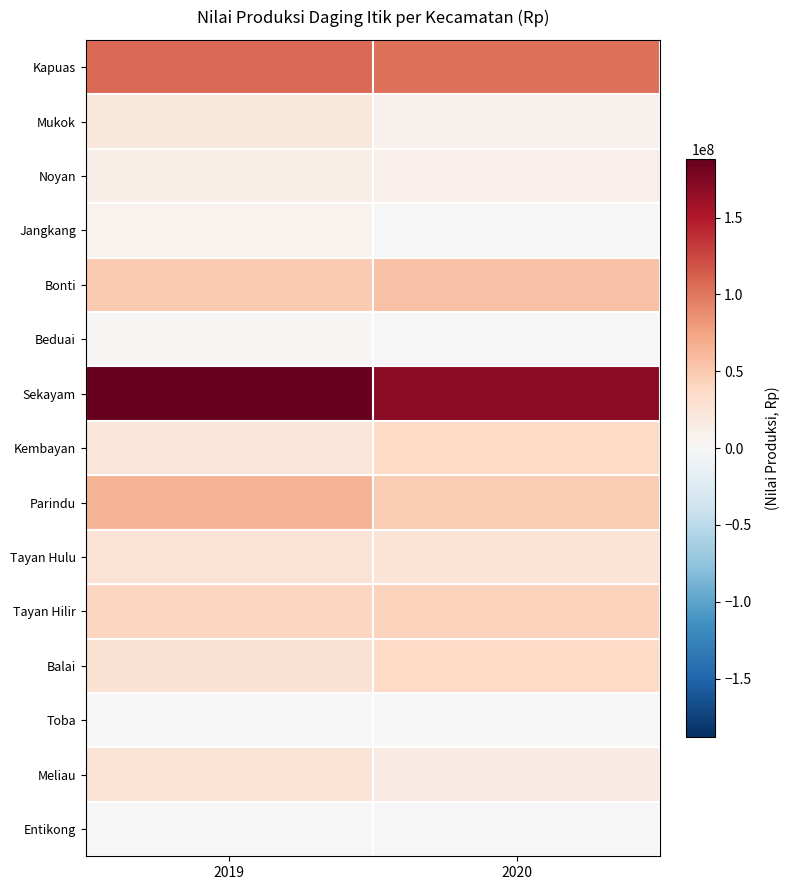

Reading left to right, extract all data points from this chart.

Kapuas: 2019=106150000	2020=103400000
Mukok: 2019=22050000	2020=8800000
Noyan: 2019=12700000	2020=9200000
Jangkang: 2019=6600000	2020=1100000
Bonti: 2019=49050000	2020=54750000
Beduai: 2019=1700000	2020=300000
Sekayam: 2019=188250000	2020=169900000
Kembayan: 2019=22600000	2020=37200000
Parindu: 2019=63900000	2020=48200000
Tayan Hulu: 2019=26700000	2020=25350000
Tayan Hilir: 2019=40250000	2020=44100000
Balai: 2019=28200000	2020=38000000
Toba: 2019=0	2020=0
Meliau: 2019=25500000	2020=16000000
Entikong: 2019=0	2020=0